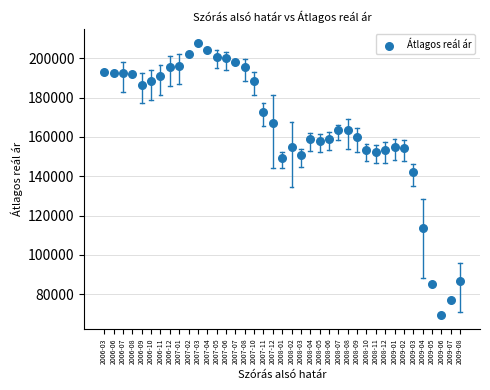

What Y value in the scatter plot is closest to 138646?

142054